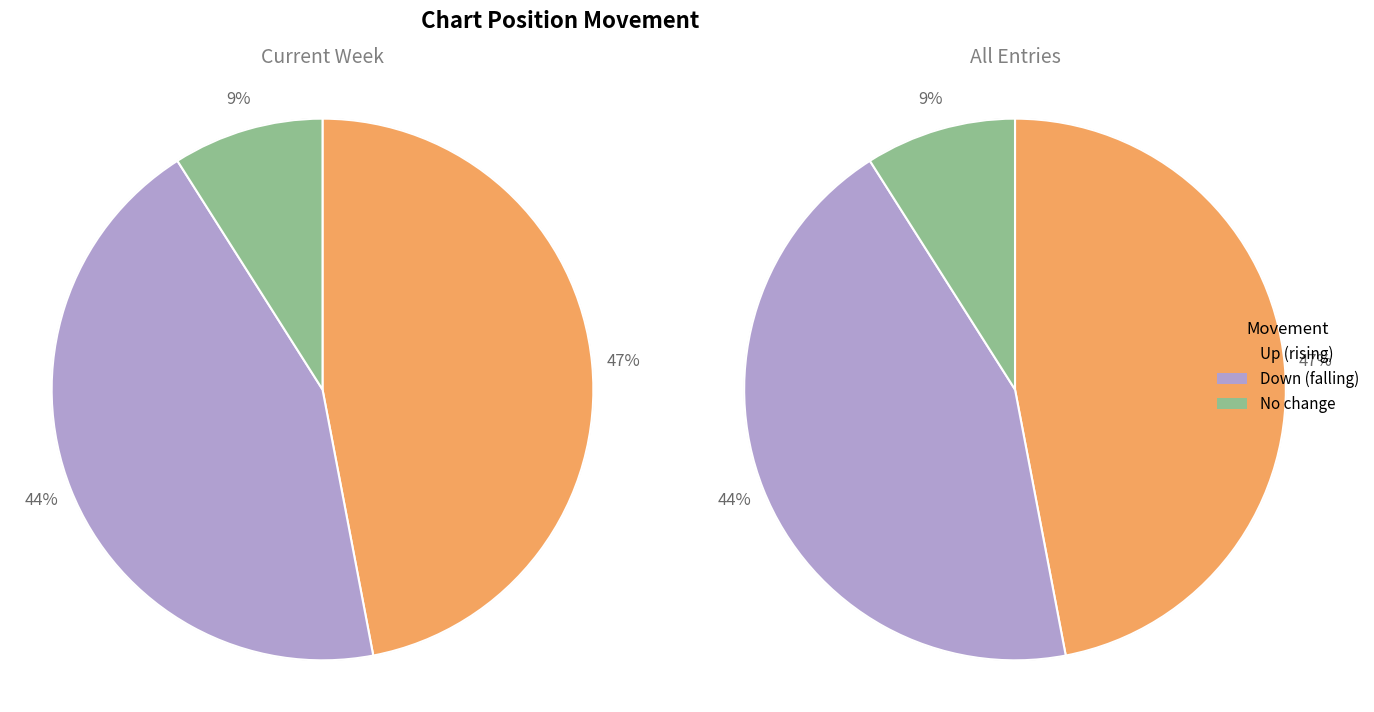

The up slice represents 47% of the pie. True or false?

True